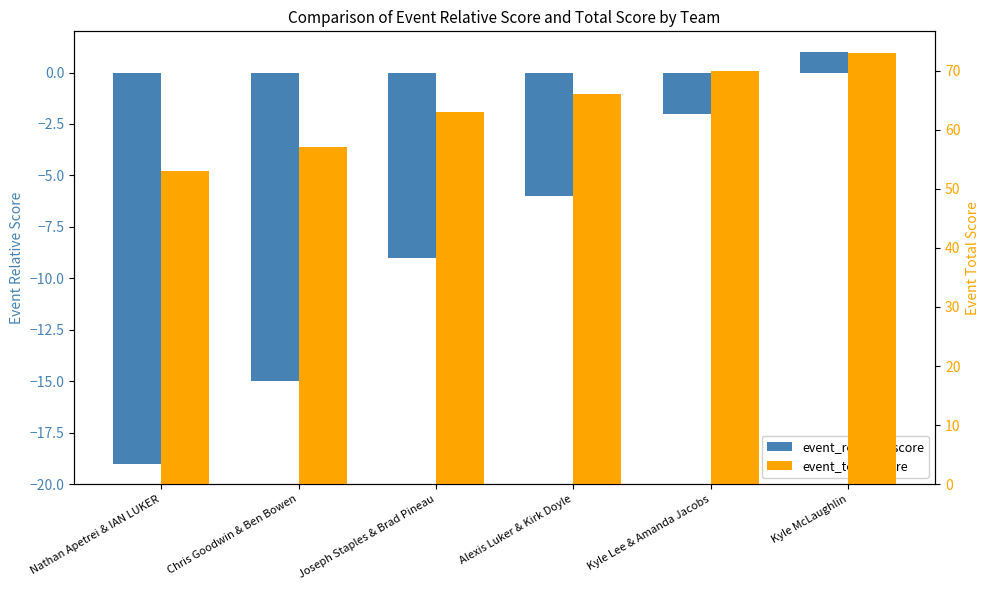

What is the total value across all series at Nathan Apetrei & IAN LUKER?

34